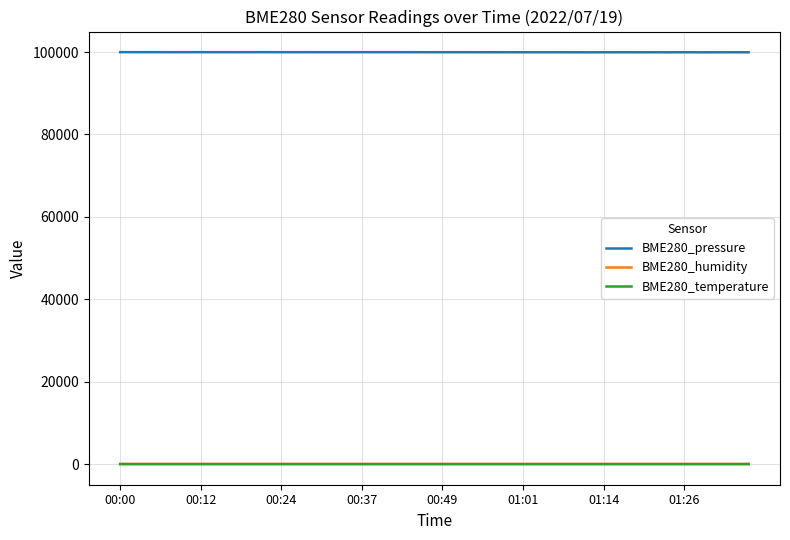

True or false: BME280_temperature and BME280_pressure intersect in this chart.

False